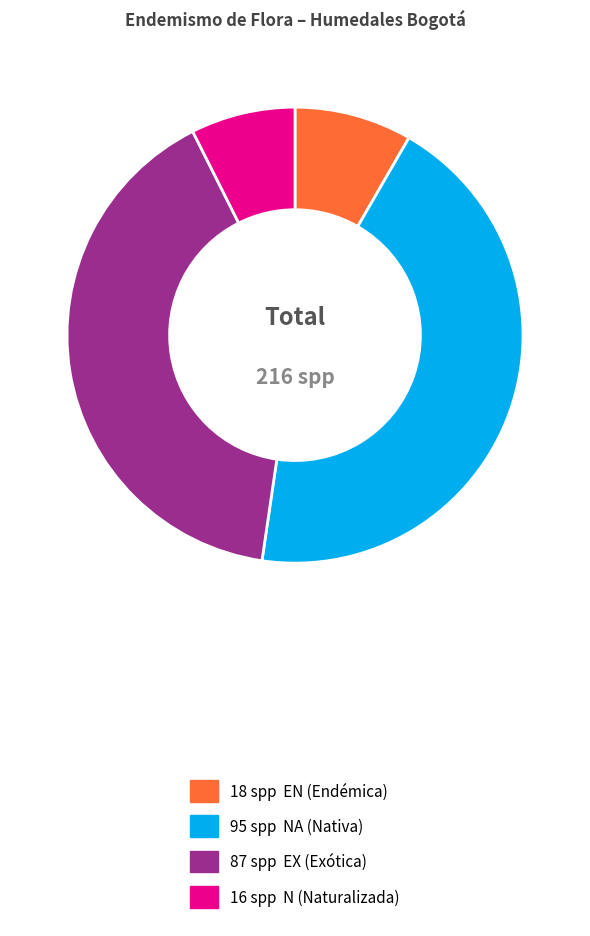

Is there any slice that represents more than half of the pie?

No